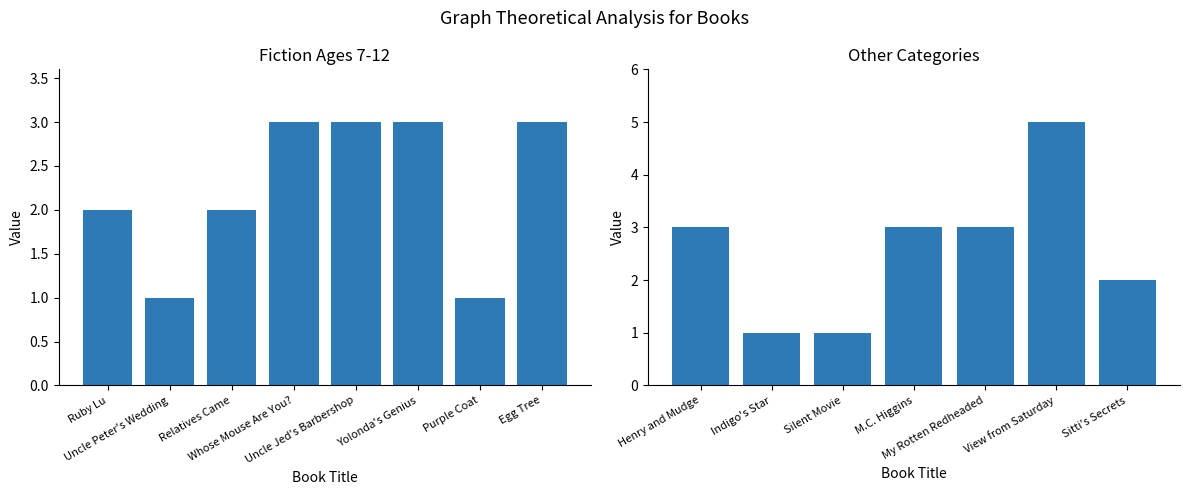

What is the average value?

2